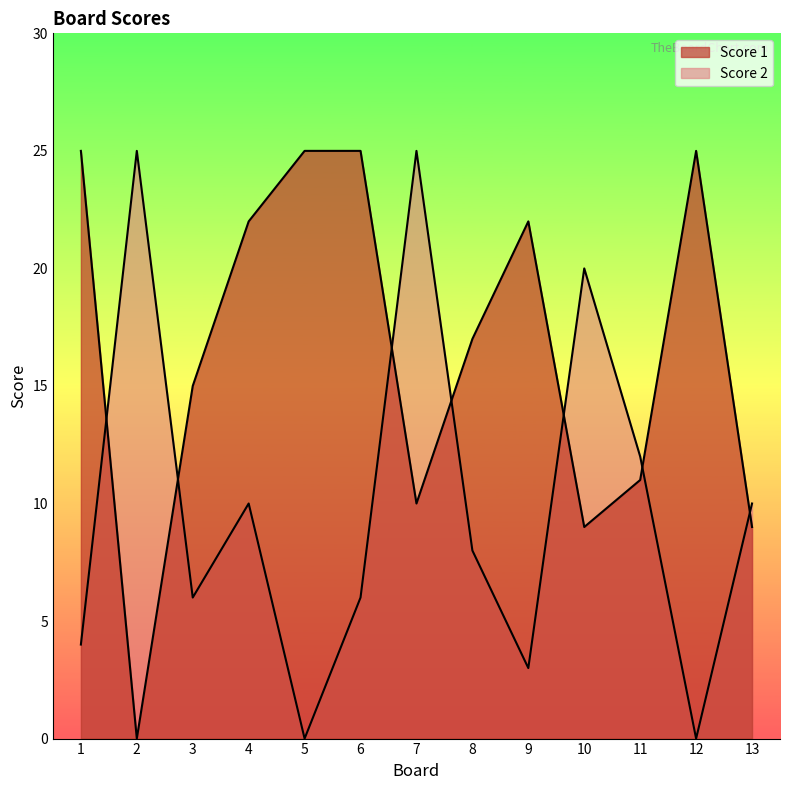

Which label corresponds to the largest value in the chart?

1